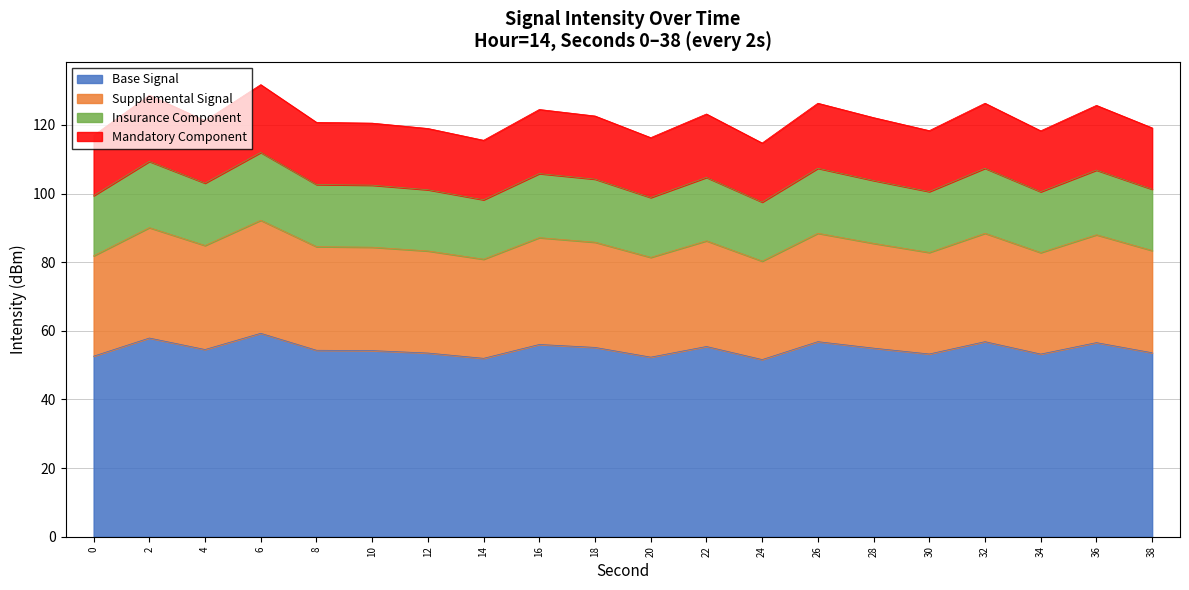

Reading left to right, extract all data points from this chart.

81.8	90.1	84.9	92.2	84.5	84.4	83.3	80.9	87.1	85.8	81.4	86.2	80.3	88.4	85.5	82.8	88.4	82.8	88.0	83.4